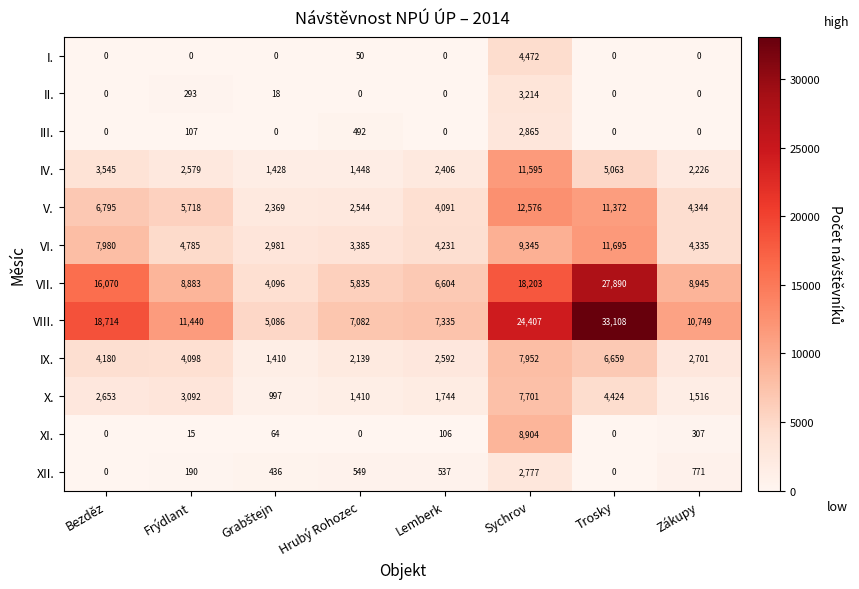

What is the spread (max minus min) of values at Bezděz?

18714